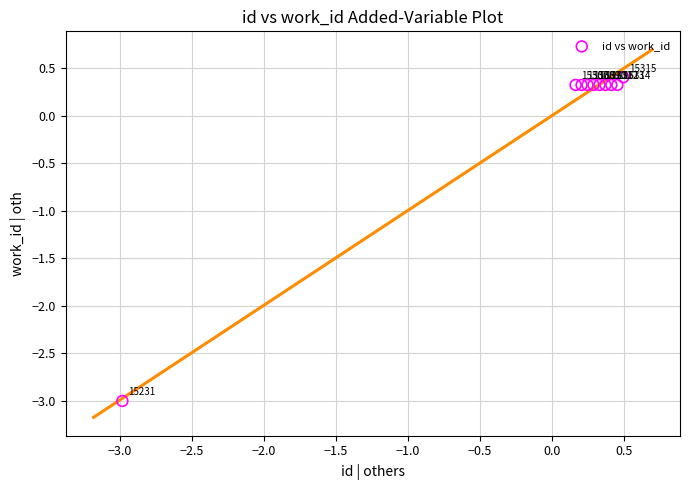

What Y value in the scatter plot is closest to -1?

0.3